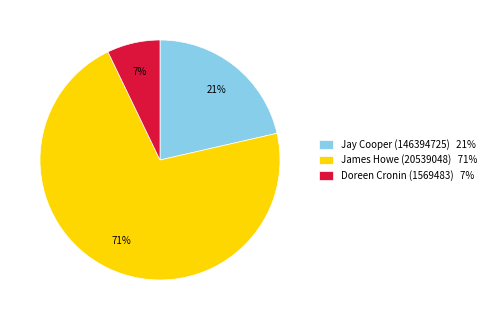

To the nearest percent, what is the difference between the Doreen Cronin (1569483) 7% and Jay Cooper (146394725) 21% slice percentages?

14%